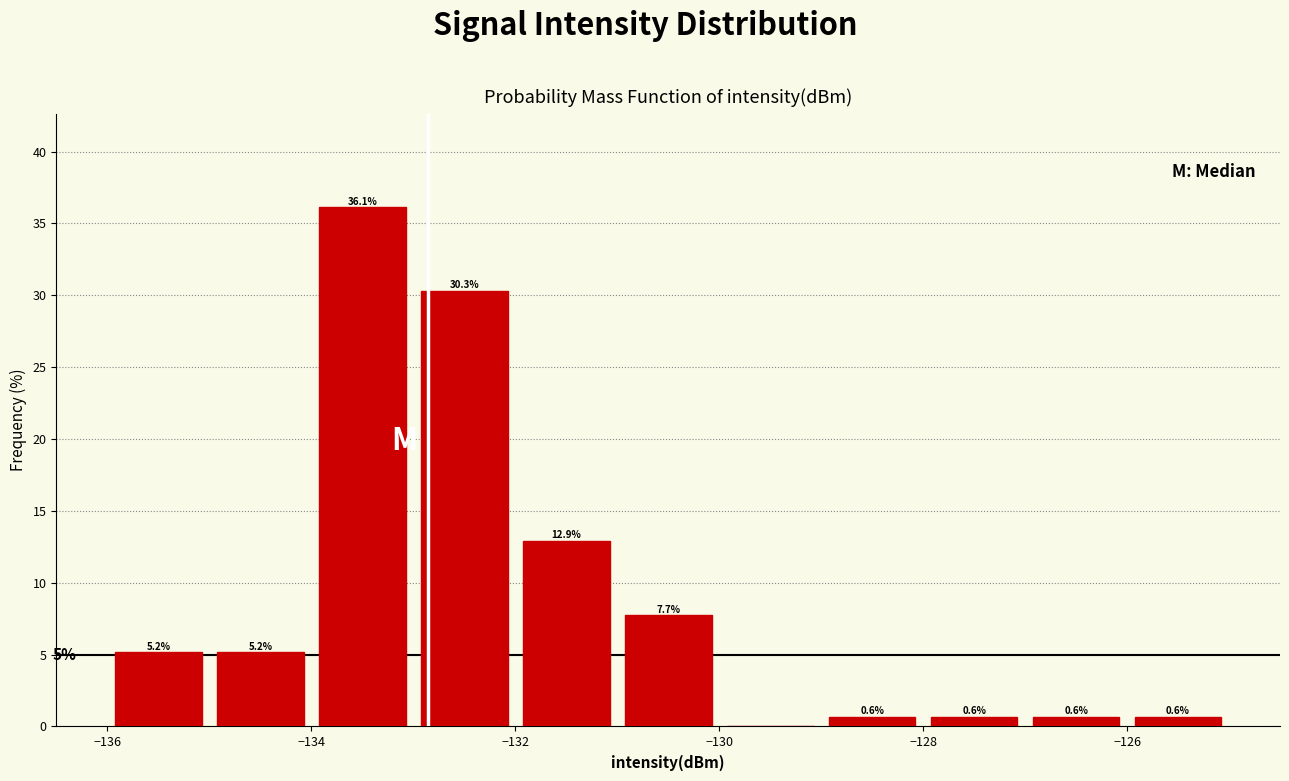

Over which range of the x-axis is the bar tallest?

-134 to -133